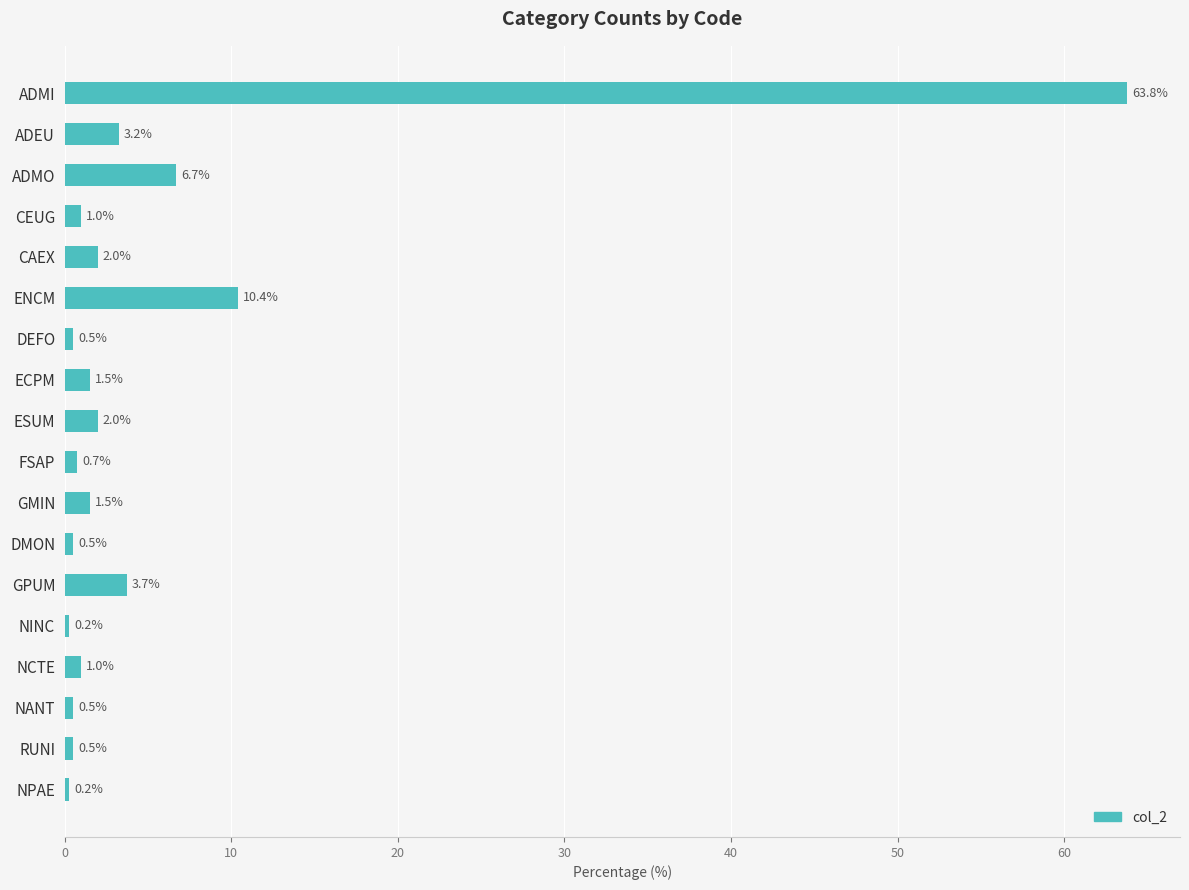

The value at CEUG is 1.0. True or false?

True